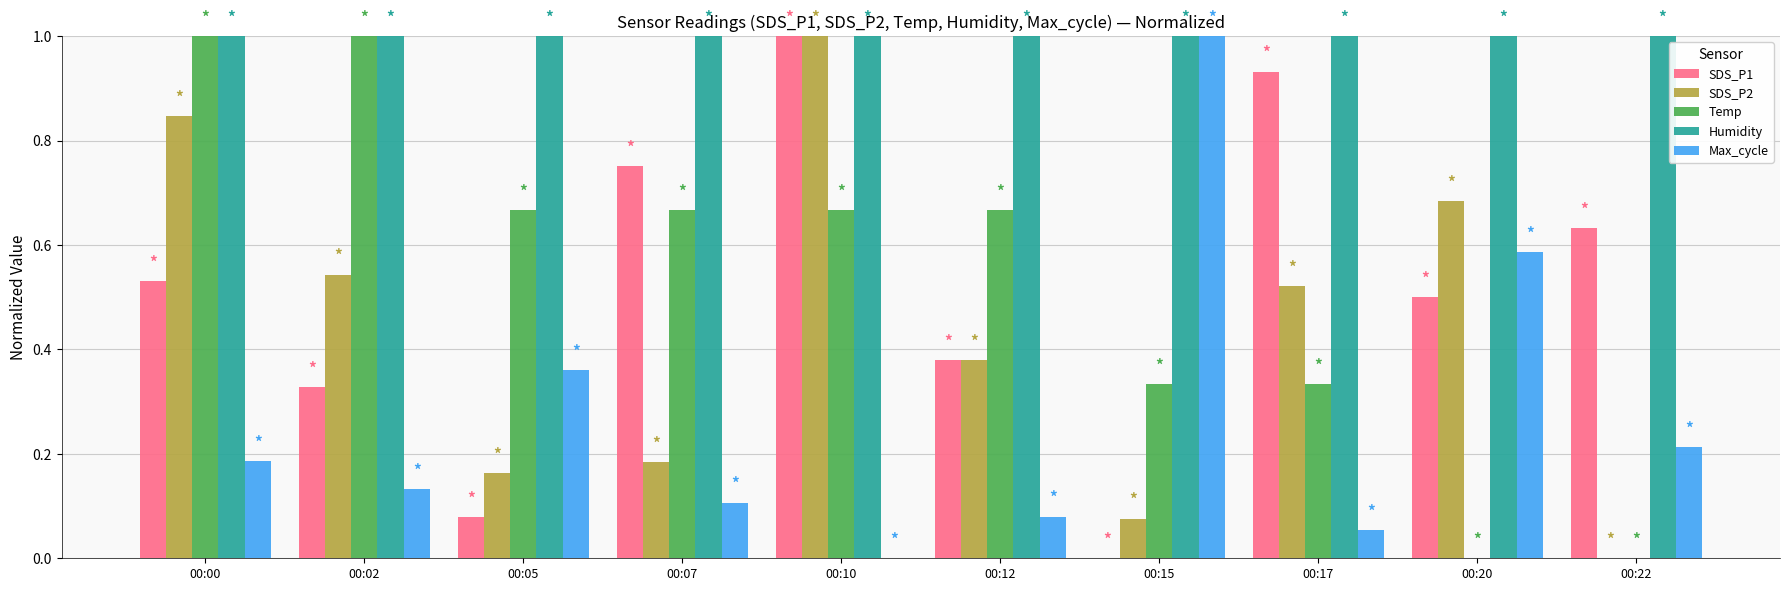

What is the sum of all Humidity values?

10.0